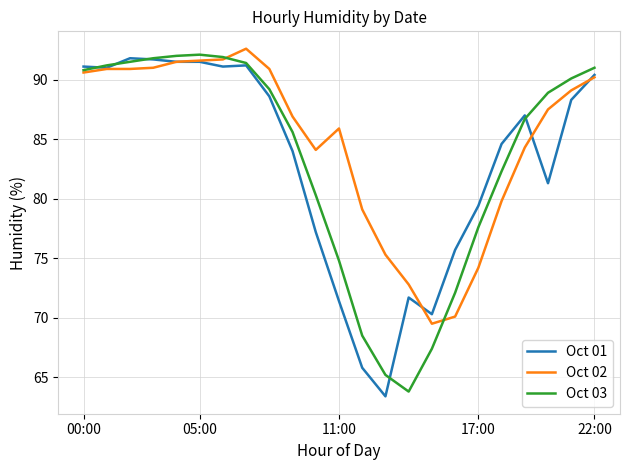

What is the lowest value of the Oct 03 series?

63.8